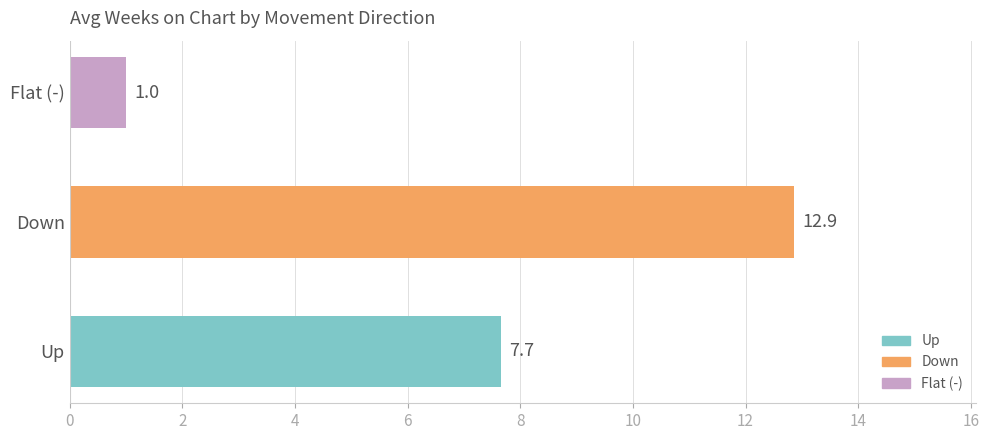

Count the number of categories in the chart.

3